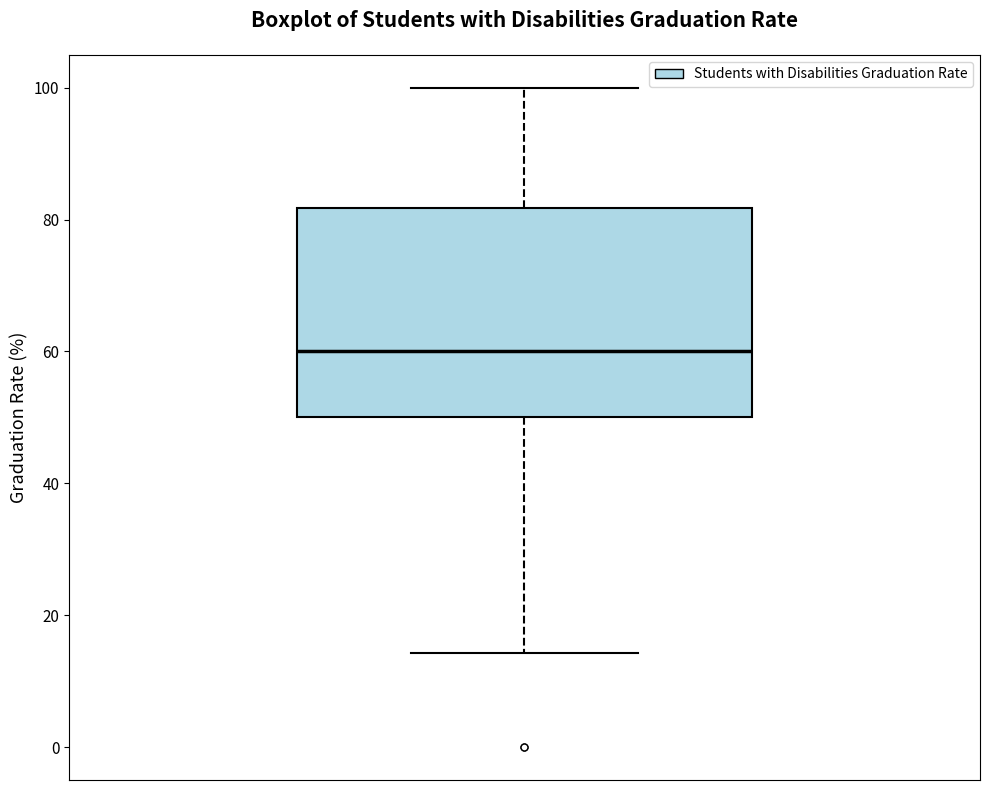

Where does the upper whisker of the box end on the y-axis? The values are not printed on the chart, so give them approximately, as read against the axis.

100